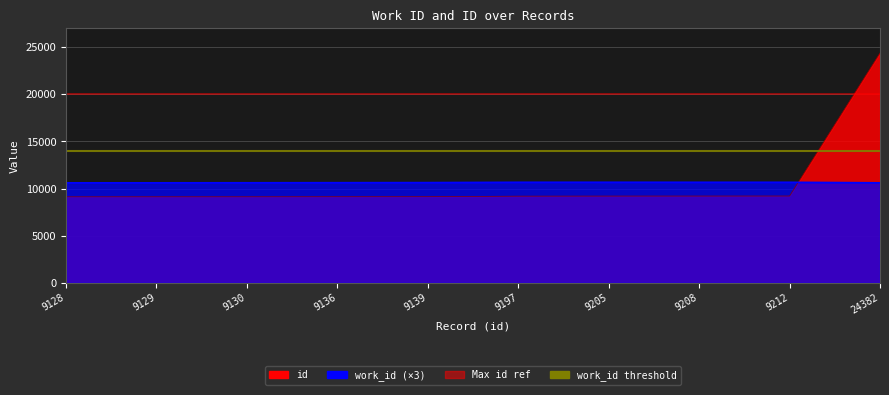

Is it true that id equals 13118 at 9212?

False